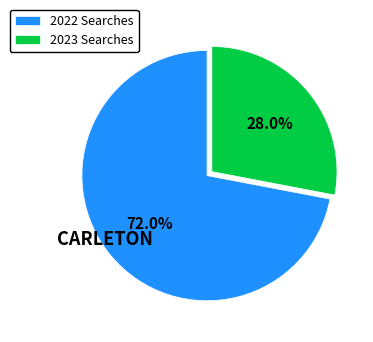

Is there a majority slice in this chart?

Yes